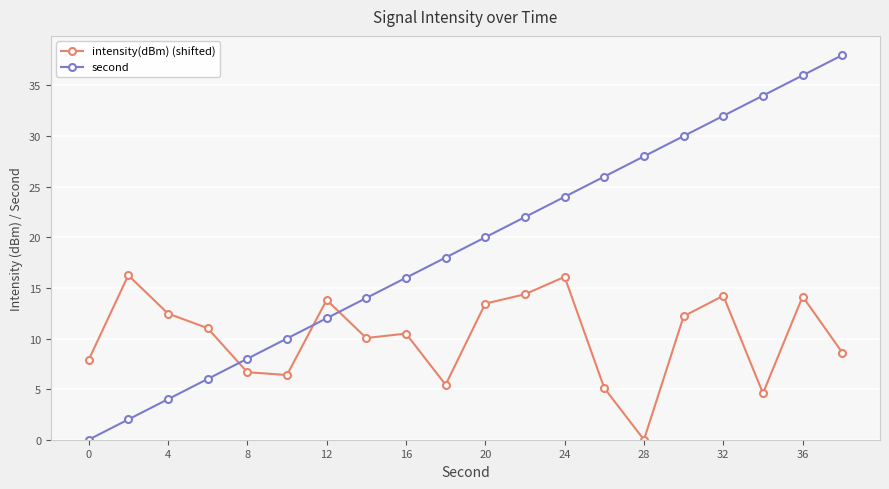

List the series in order of their overall mean, lowest first.

intensity(dBm) (shifted), second